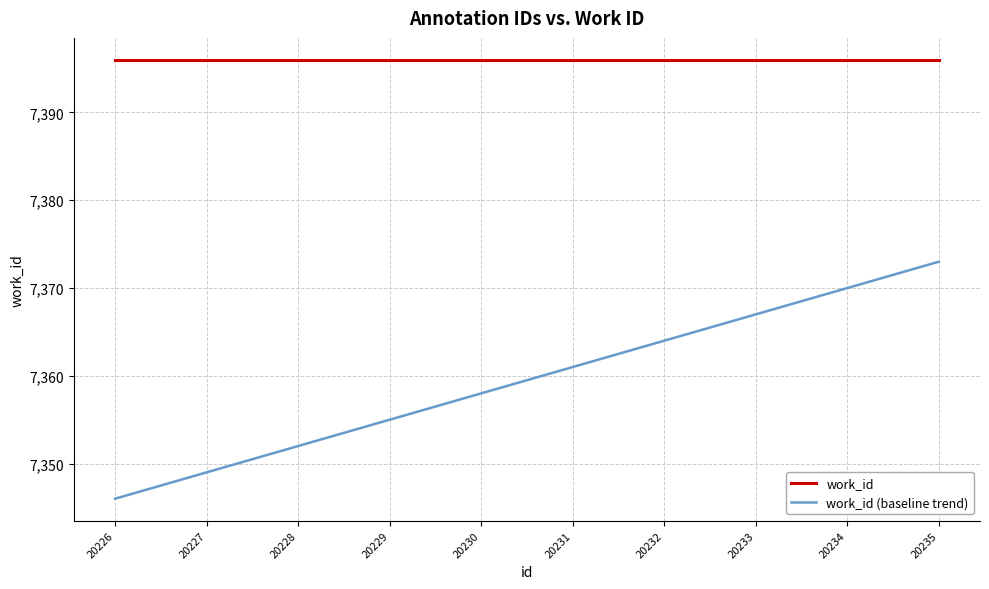

How many lines are shown in the chart?

2